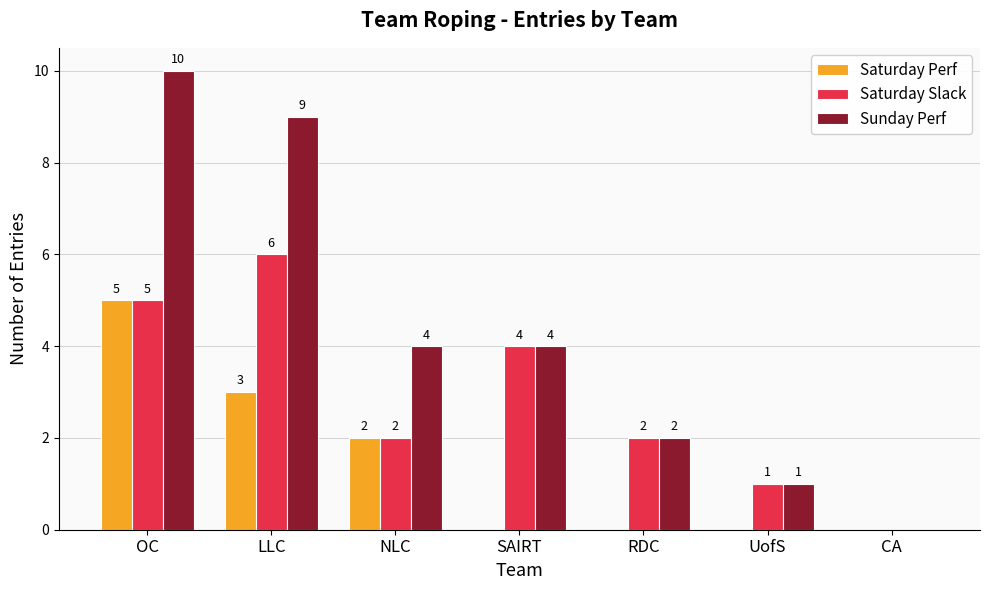

Is the value of Sunday Perf at NLC greater than the value of Saturday Slack at UofS?

Yes